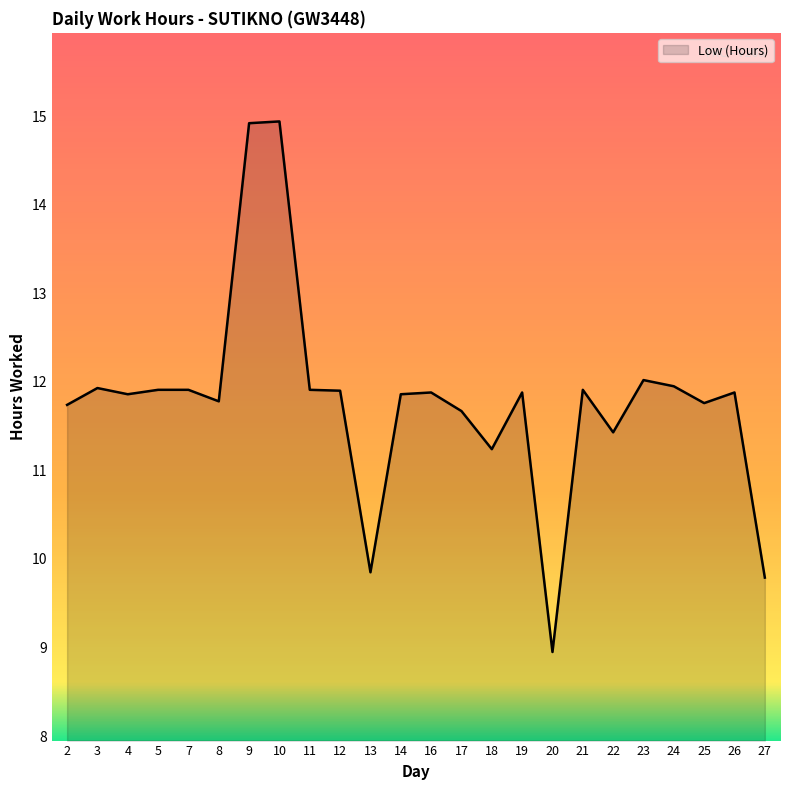

How many values are below 11?

3